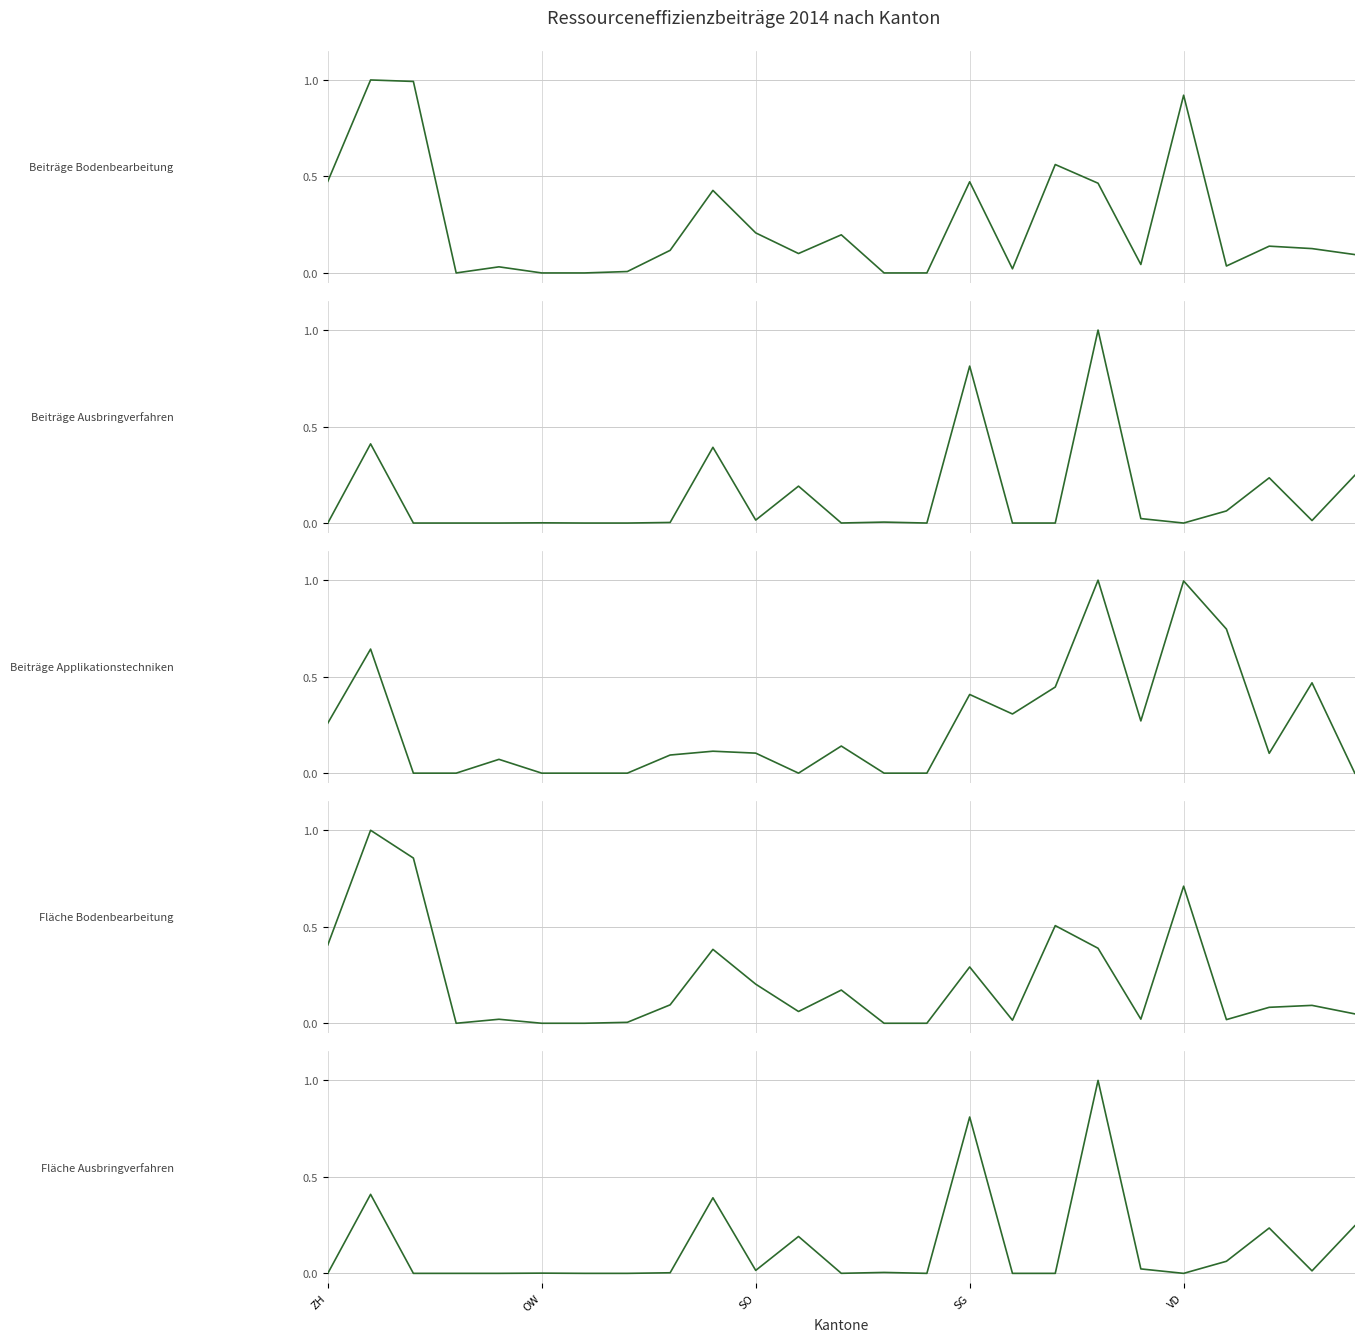

Which has a higher value, 20 or 9?

20